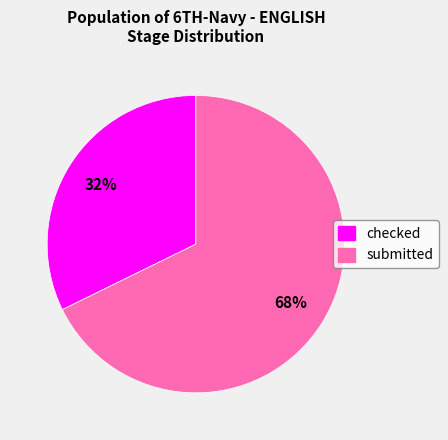

To the nearest percent, what is the average slice percentage?

50%